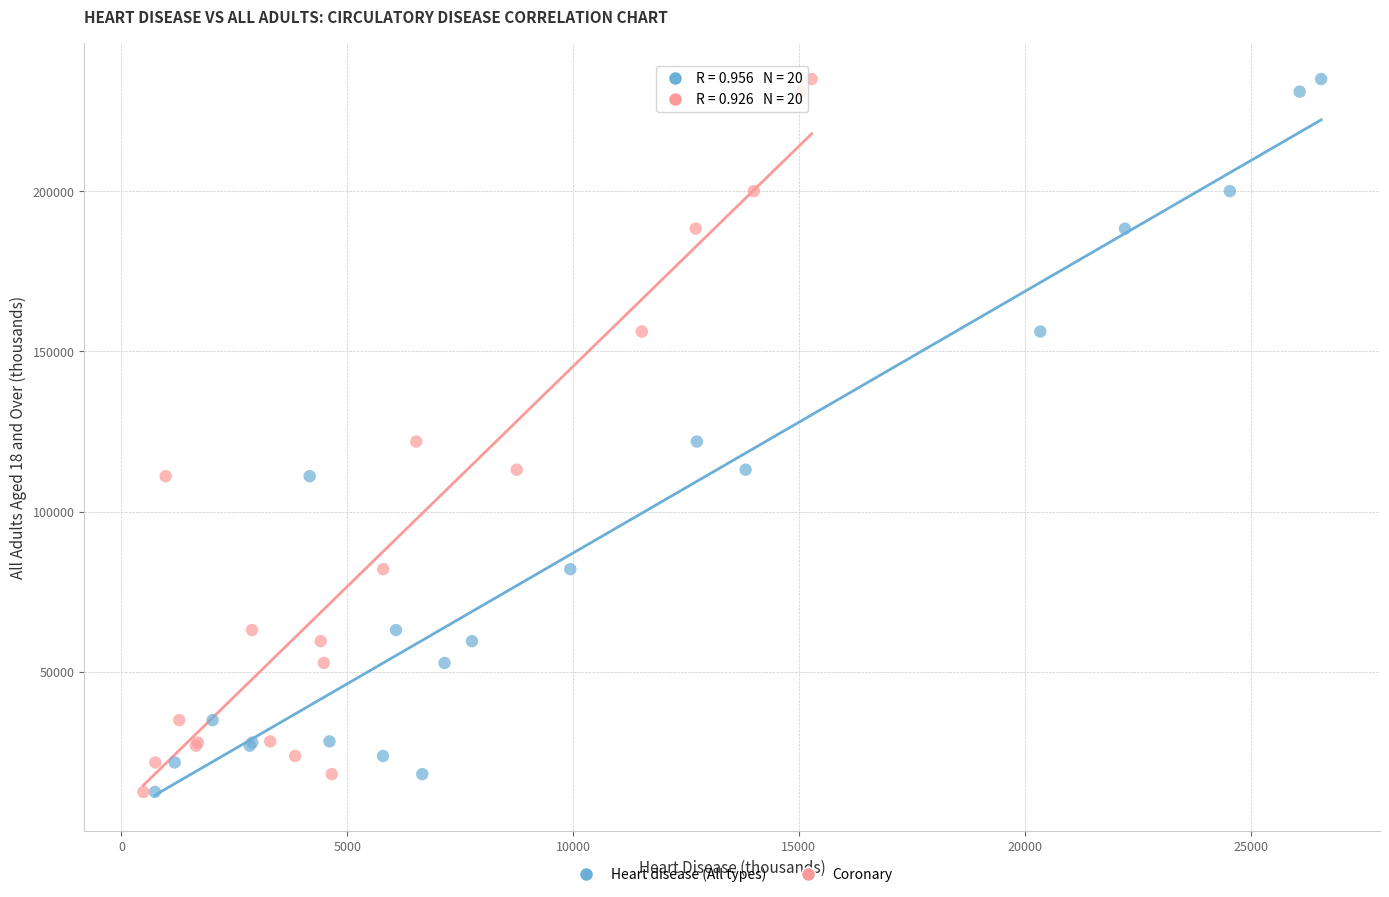

What are all the series names shown in the legend?

Heart disease (All types), Coronary